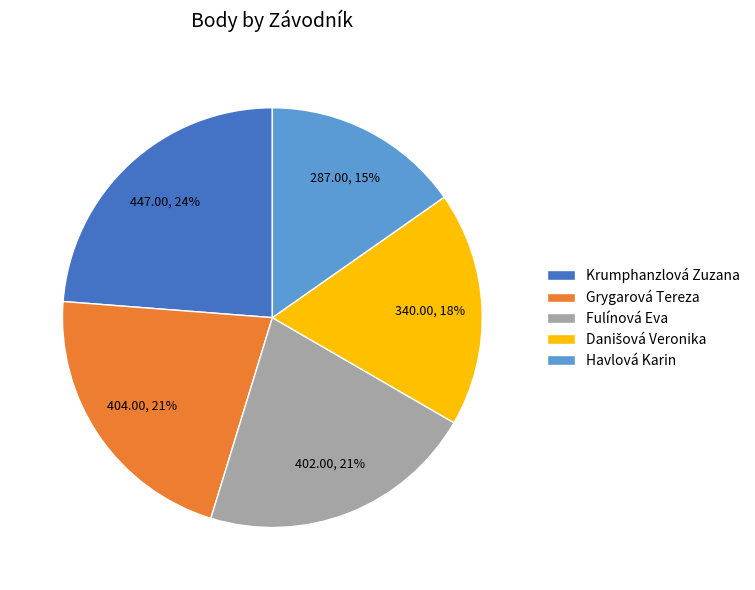

What is the smallest slice in the pie chart?

Havlová Karin